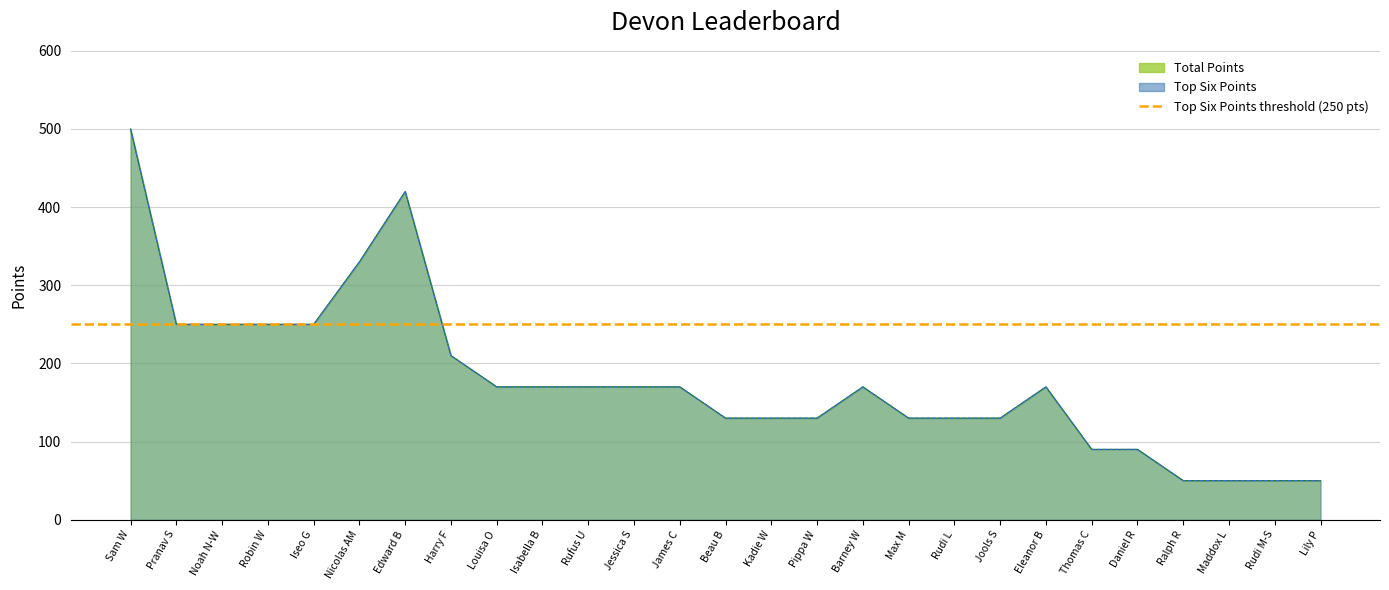

What is the label of the 9th point from the right?

Rudi L